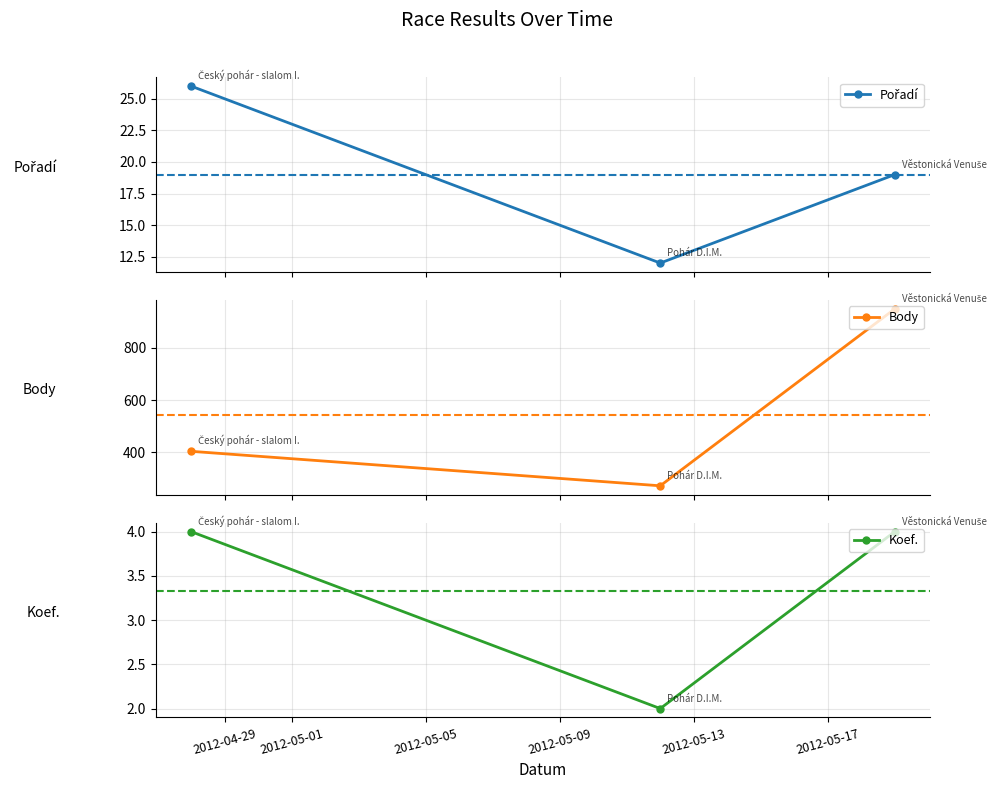

Where is Body nearest to the value 610?

2012-04-29